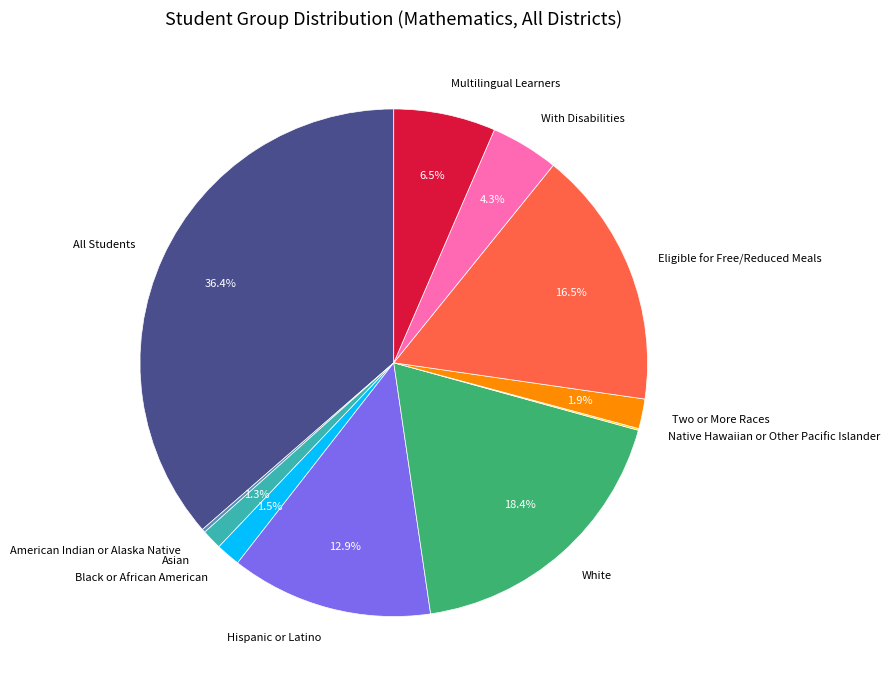

Which category has the biggest portion of the pie?

All Students